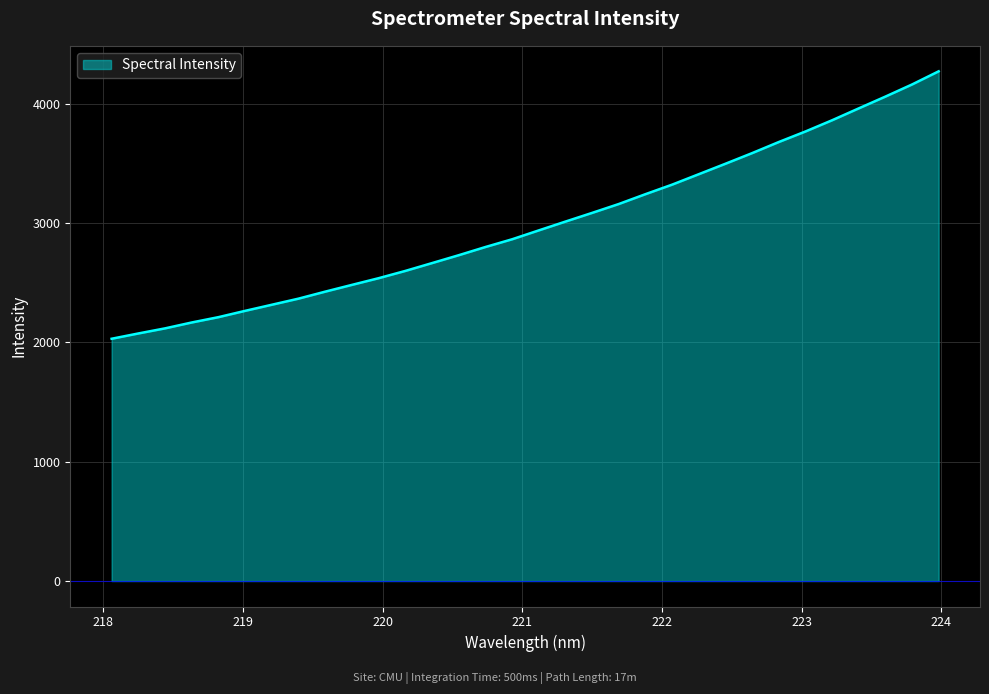

What is the difference between the maximum and minimum values?

2240.9